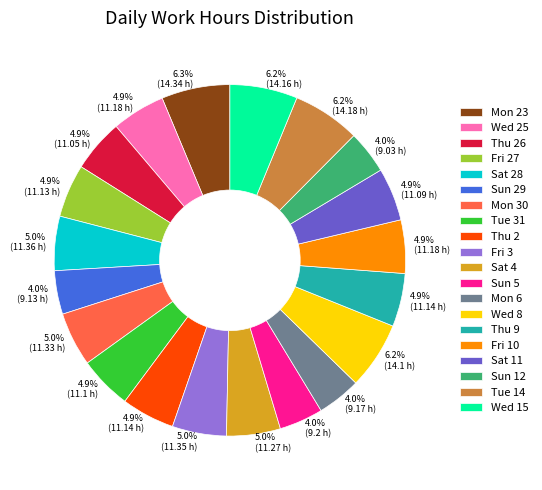

Does Thu 9 account for over 50% of the chart?

No